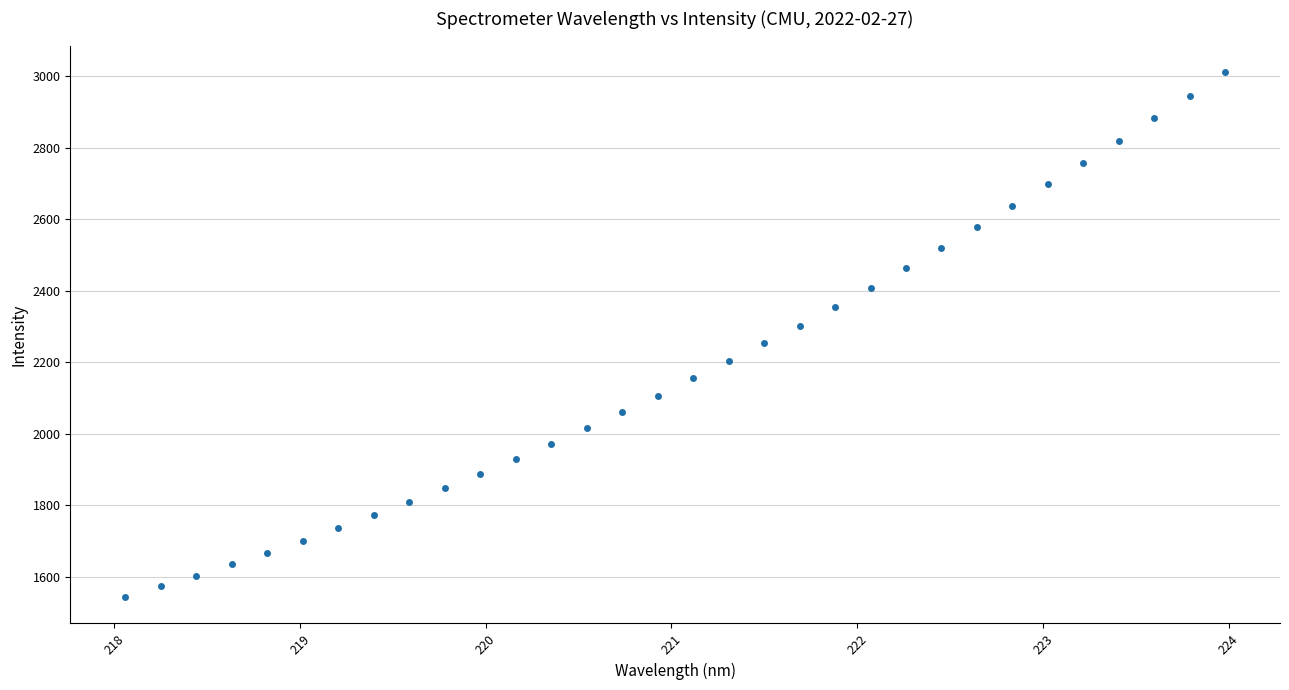

What is the range of X values (max minus min)?

5.9